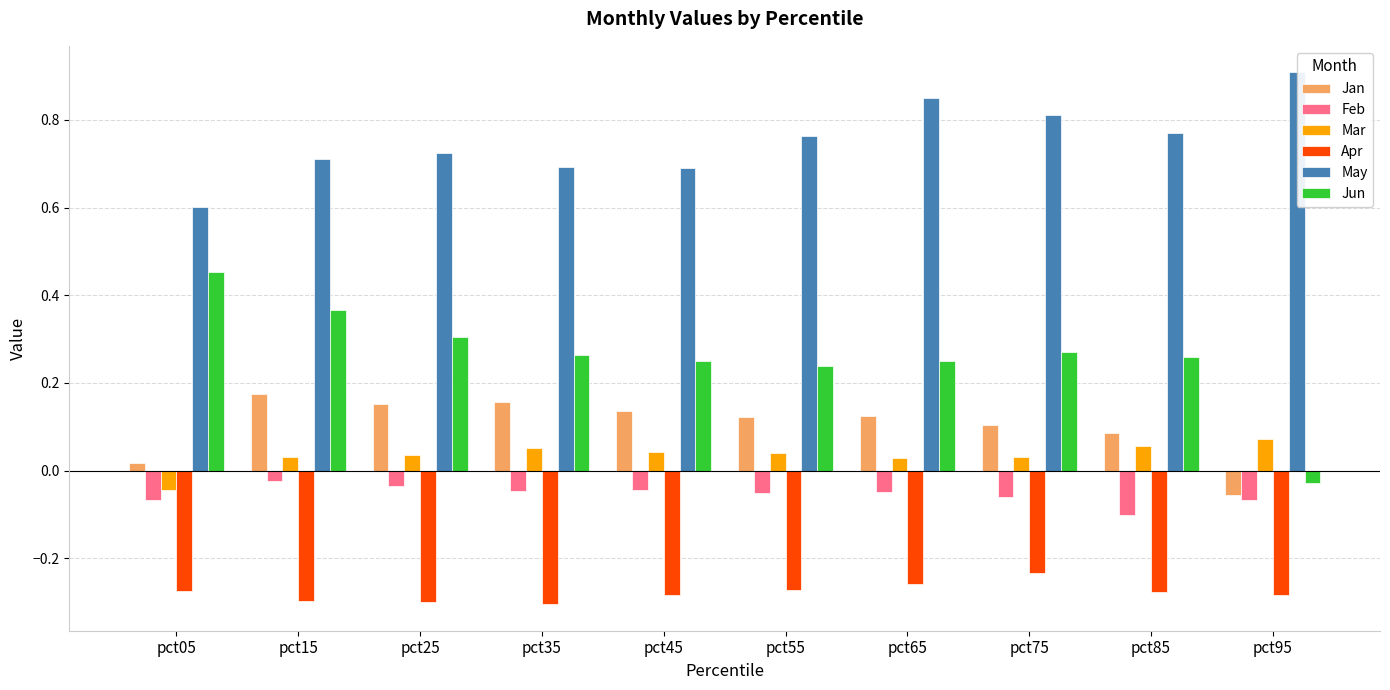

List the series in order of their peak value, highest first.

May, Jun, Jan, Mar, Feb, Apr